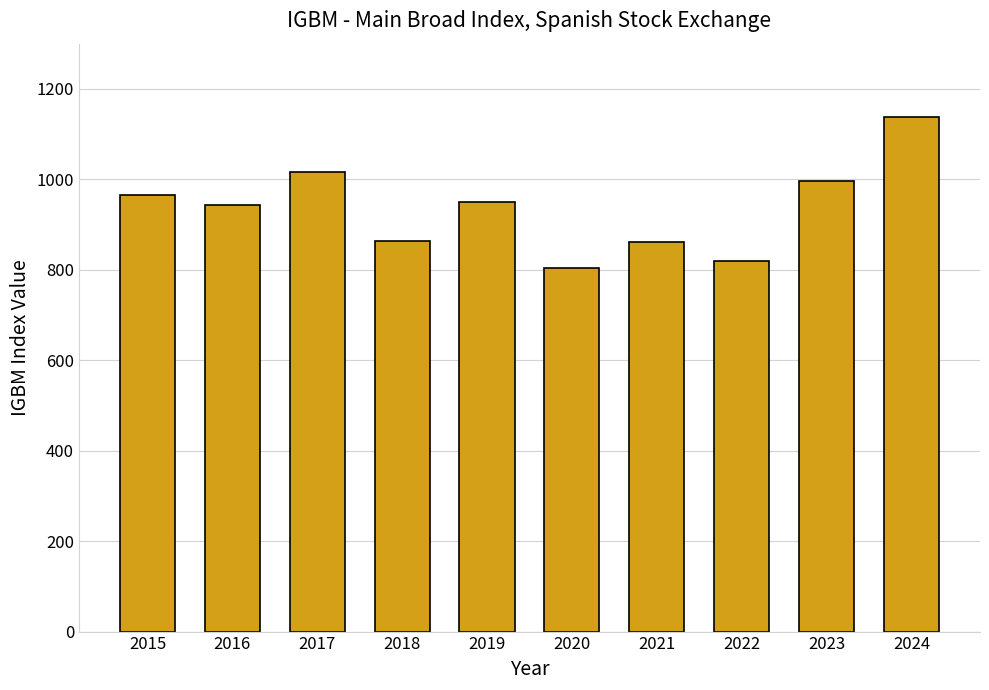

True or false: the data shows 950.9 at 2019.

True